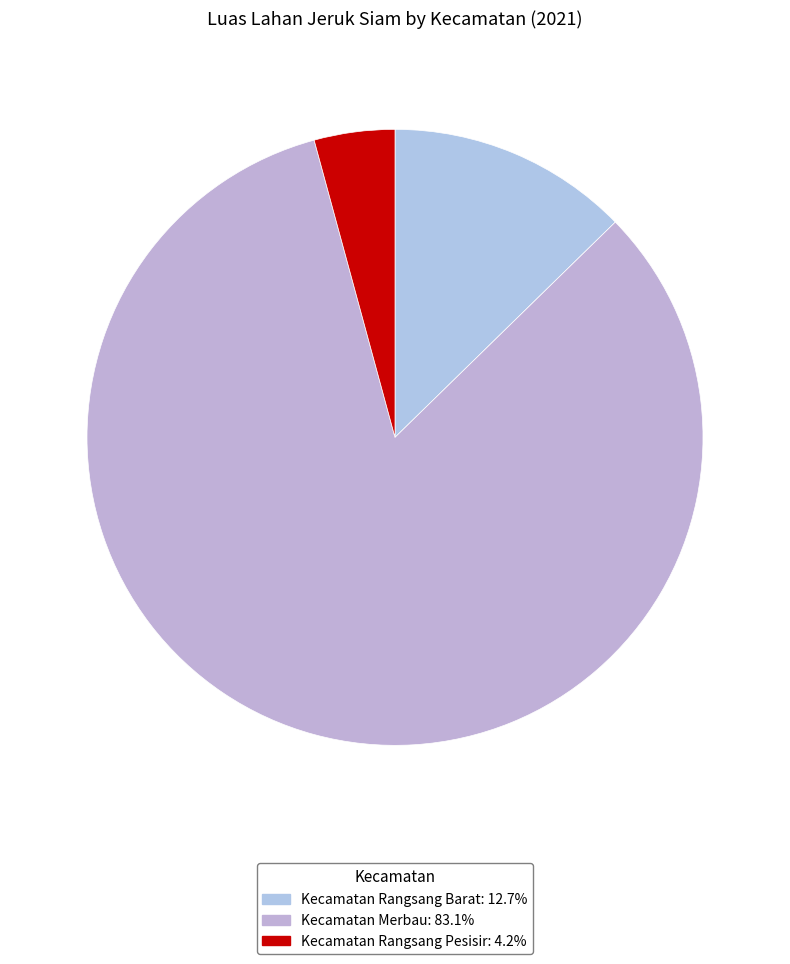

What is the ratio of the value at Kecamatan Rangsang Barat to the value at Kecamatan Merbau?

0.2